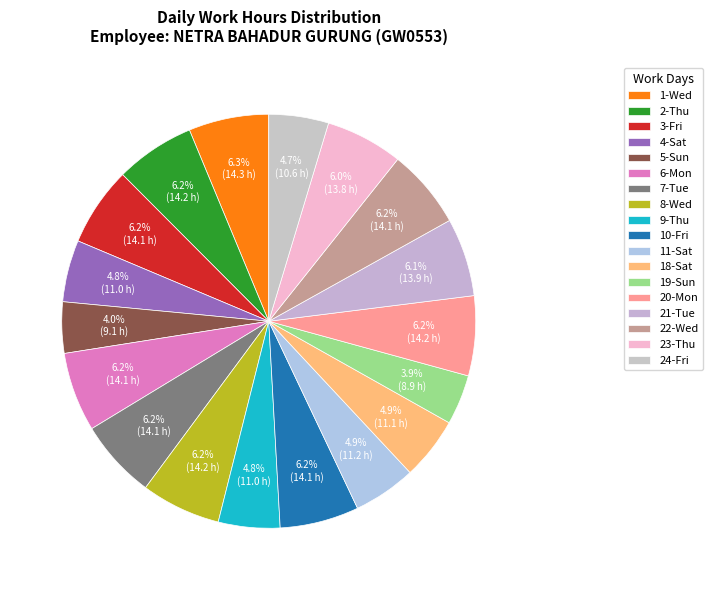

To the nearest percent, what is the combined percentage of 7-Tue and 19-Sun?

10%